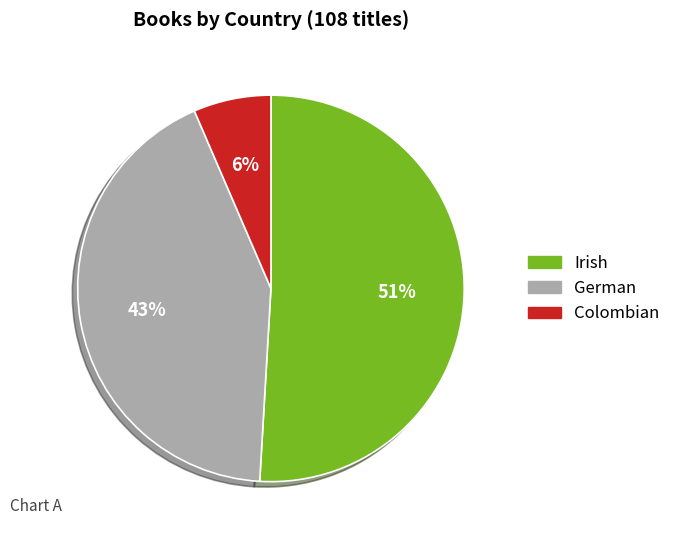

Is it true that German is 36% of the pie?

False